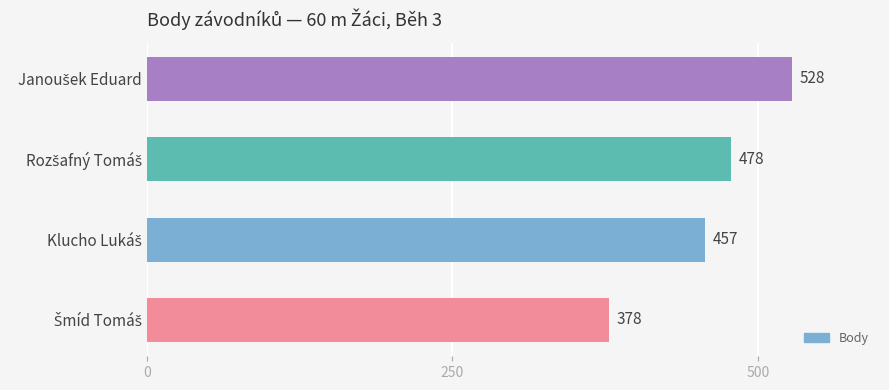

Count the values in the range 457 to 528.

3